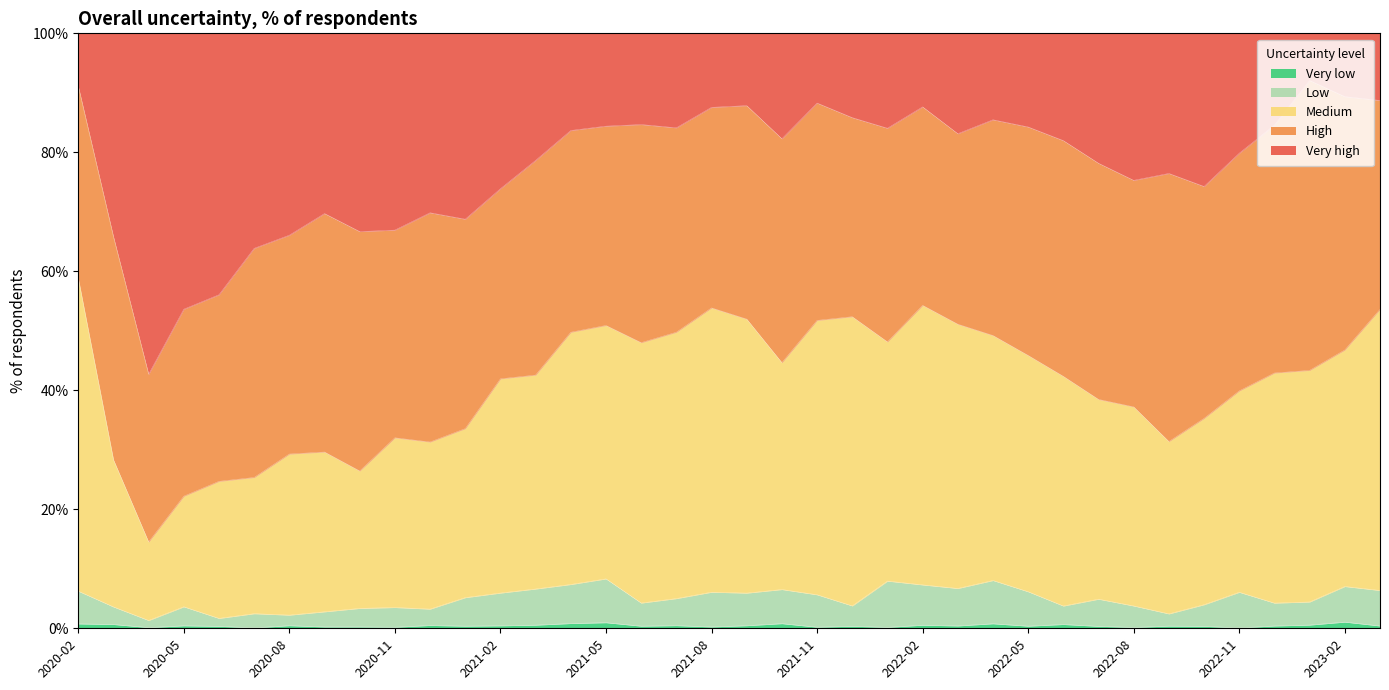

Which series has the largest range (max minus min)?

Very high